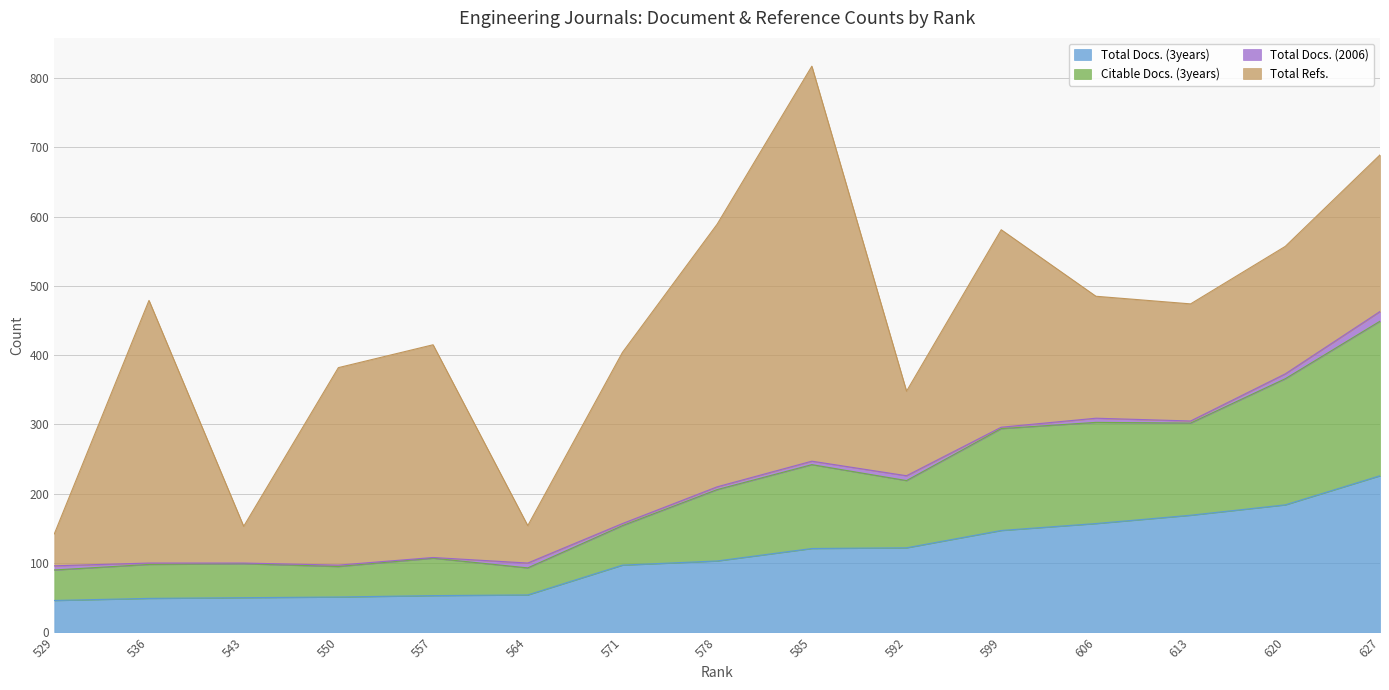

True or false: Citable Docs. (3years) and Total Docs. (3years) intersect in this chart.

False